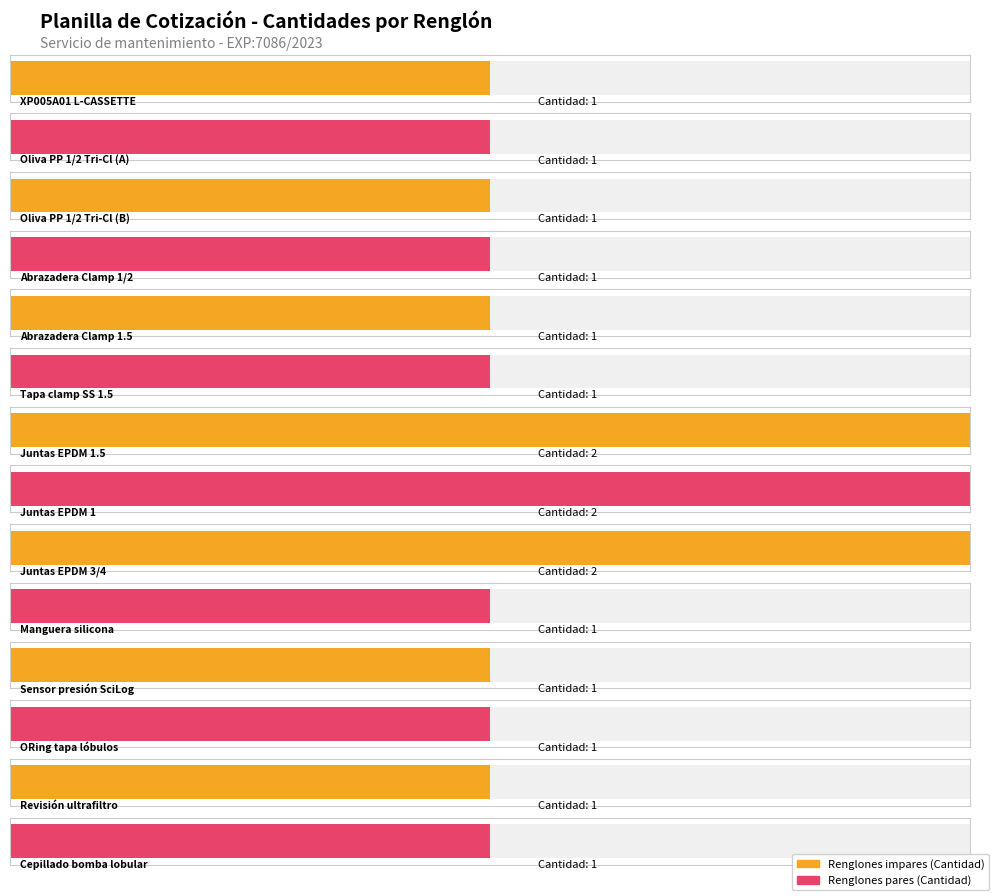

Reading left to right, transcribe all the data shown in this chart.

Renglón 1=1	Renglón 2=1	Renglón 3=1	Renglón 4=1	Renglón 5=1	Renglón 6=1	Renglón 7=2	Renglón 8=2	Renglón 9=2	Renglón 10=1	Renglón 11=1	Renglón 12=1	Renglón 13=1	Renglón 14=1